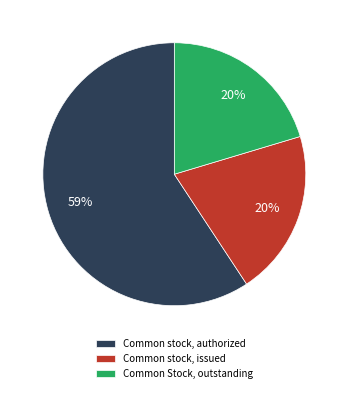

Is it true that Common stock, authorized is 65% of the pie?

False